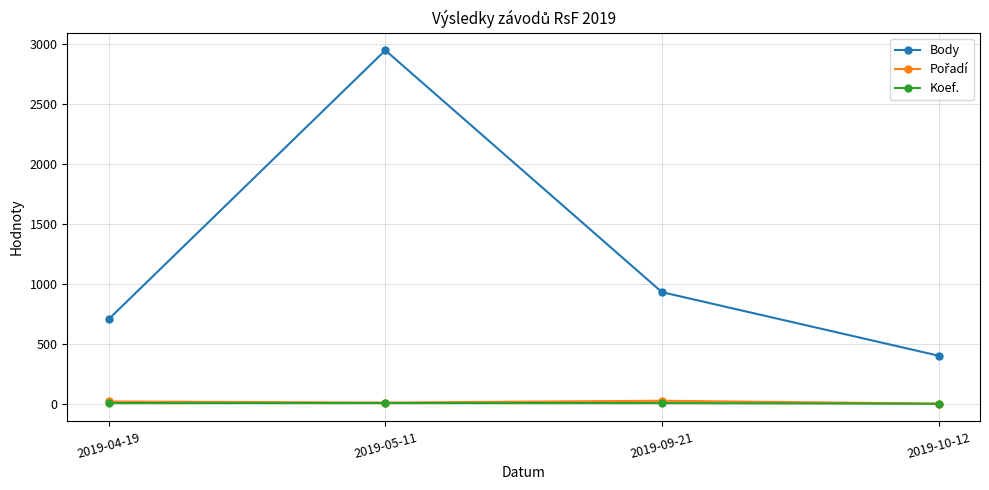

What position from the right is 2019-04-19?

4